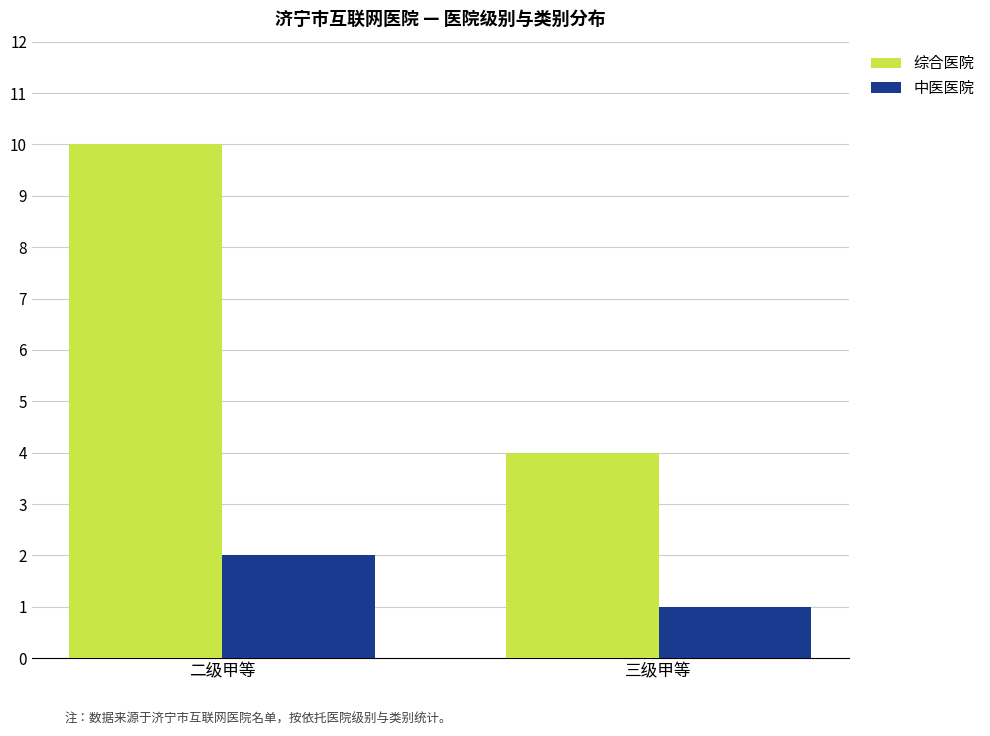

What is the spread (max minus min) of values at 二级甲等?

8